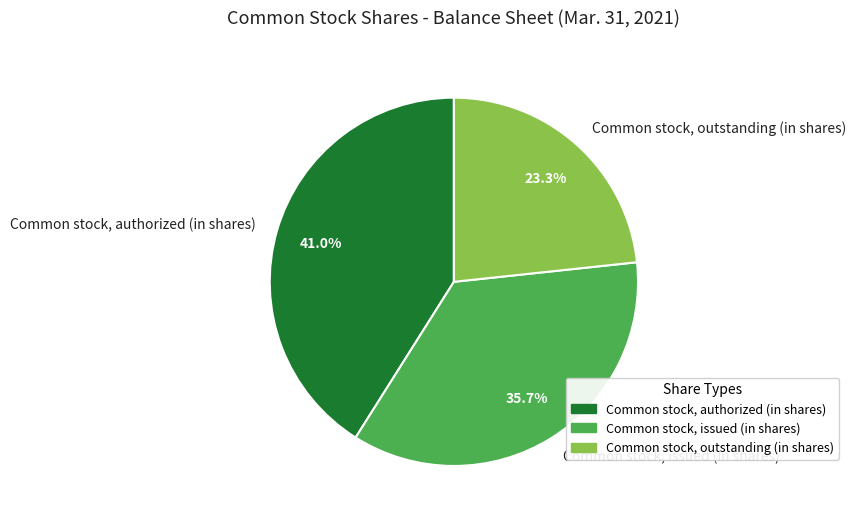

To the nearest percent, what is the difference between the Common stock, issued (in shares) and Common stock, authorized (in shares) slice percentages?

5%